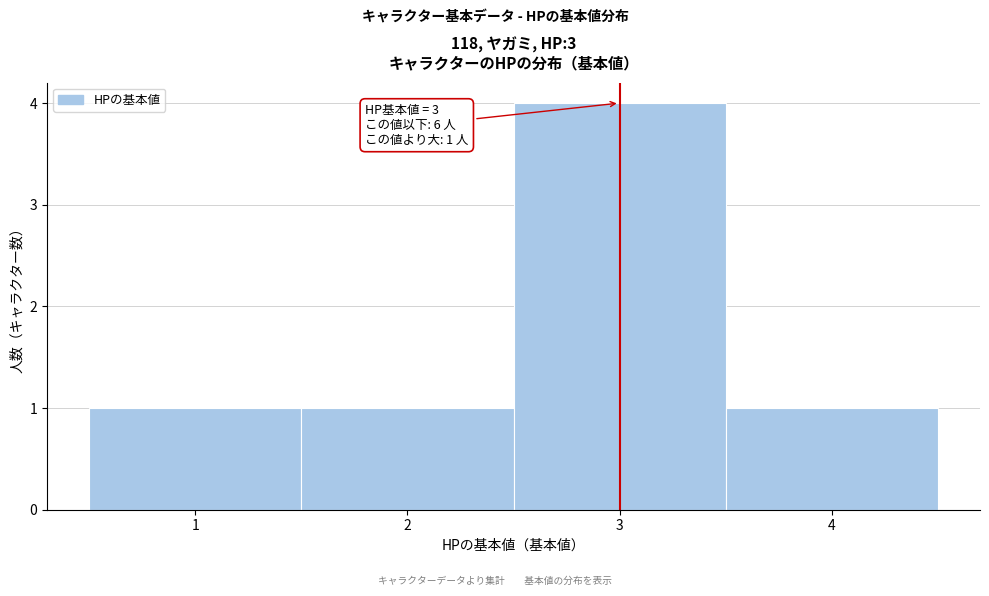

Which range on the x-axis has the tallest bar?

2.5 to 3.5